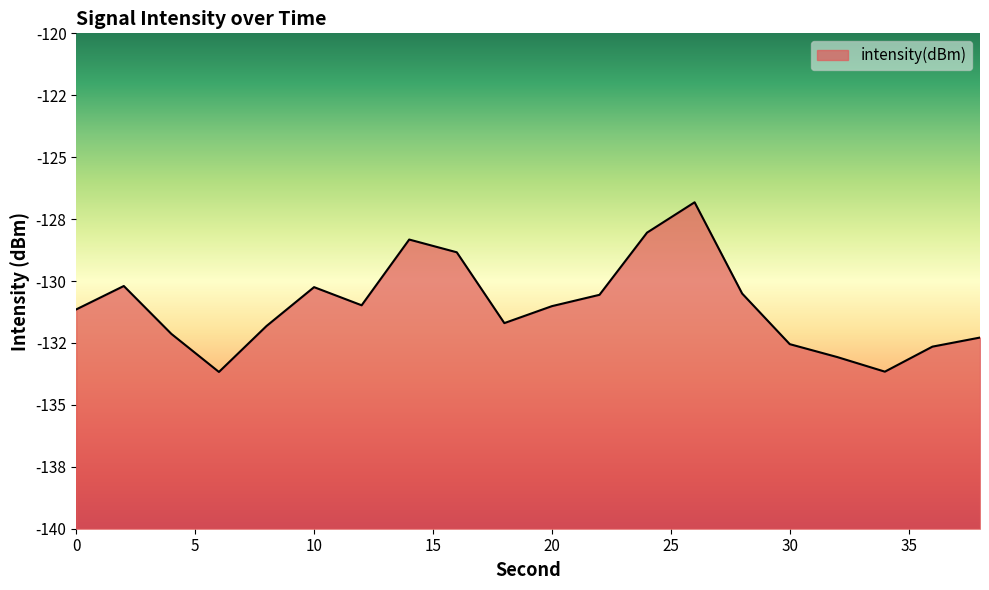

Reading left to right, what are all the values shown in this chart?

-131.1	-130.2	-132.1	-133.7	-131.8	-130.2	-131.0	-128.3	-128.8	-131.7	-131.0	-130.6	-128.0	-126.8	-130.5	-132.5	-133.1	-133.7	-132.6	-132.3